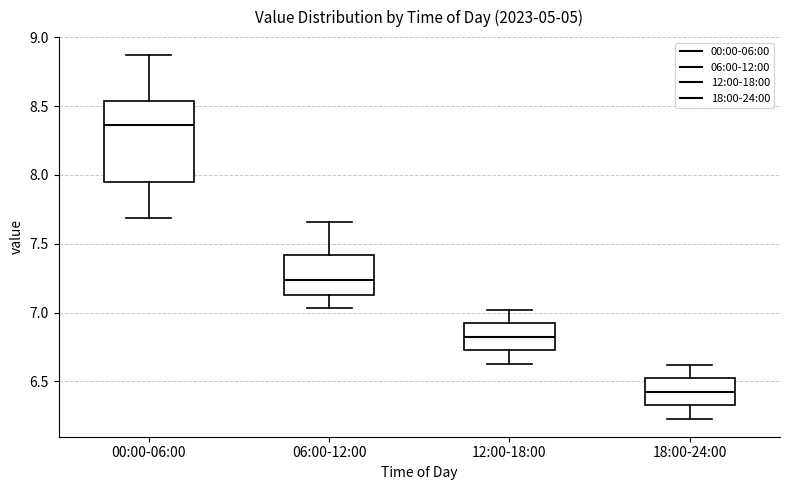

Reading left to right, transcribe this box plot: for each box, give where its median line is, the range the box spans, and where its two whiskers end, as read against the y-axis. The values are not printed on the chart, so give them approximately, as read against the axis.

00:00-06:00: median 8.35, box 7.95 to 8.55, whiskers 7.70 to 8.85
06:00-12:00: median 7.25, box 7.15 to 7.40, whiskers 7.05 to 7.65
12:00-18:00: median 6.85, box 6.75 to 6.90, whiskers 6.65 to 7.00
18:00-24:00: median 6.45, box 6.35 to 6.50, whiskers 6.25 to 6.60